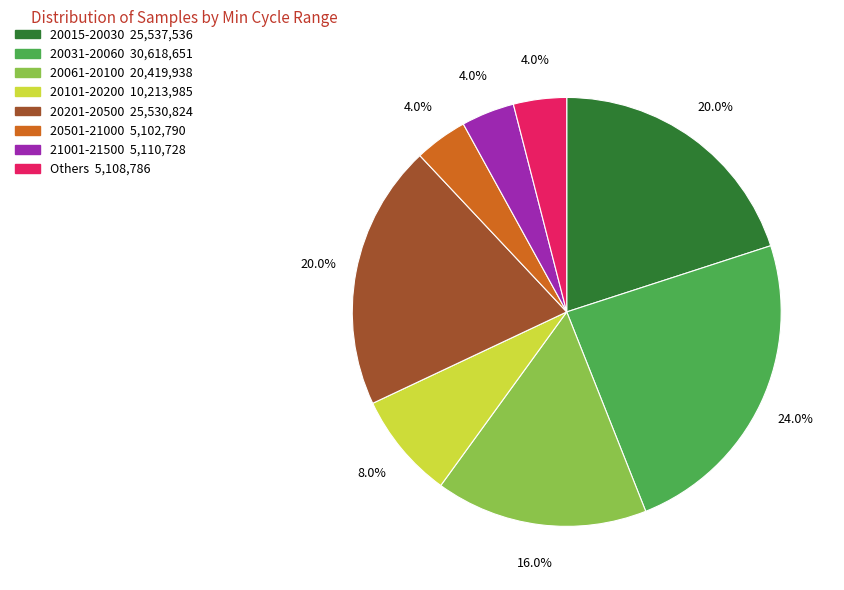

Is there a majority slice in this chart?

No